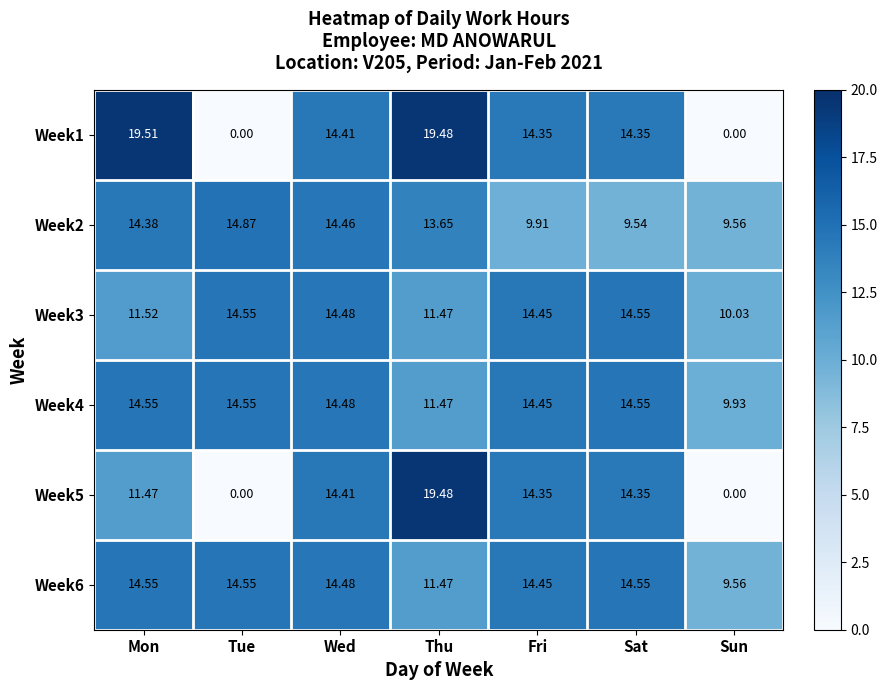

At which label is Week5 closest to 9?

Mon